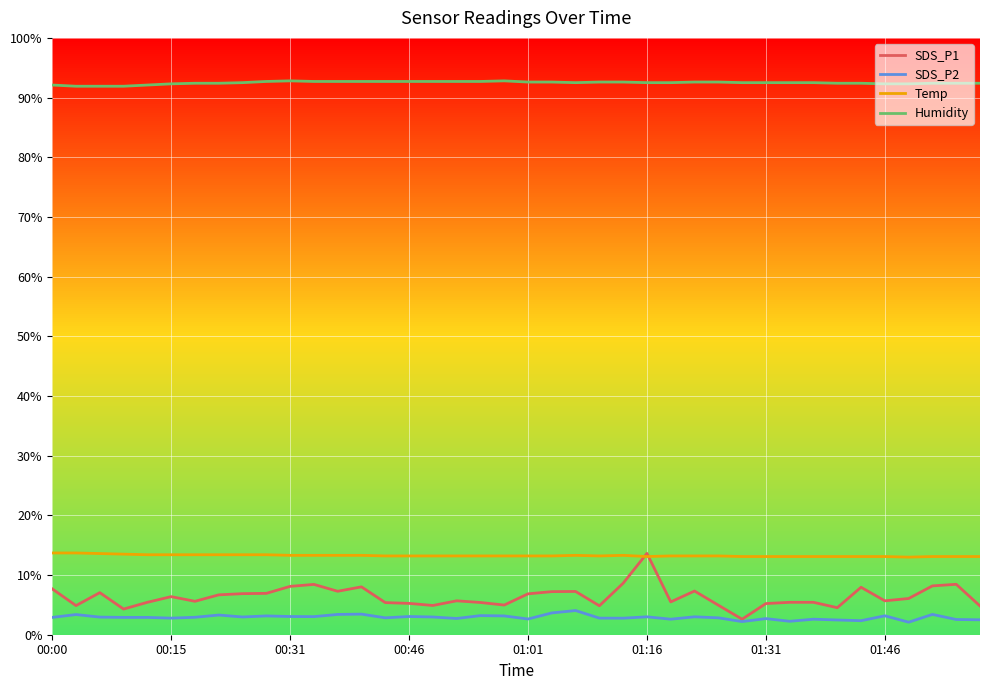

What is the maximum value for Humidity?

92.8